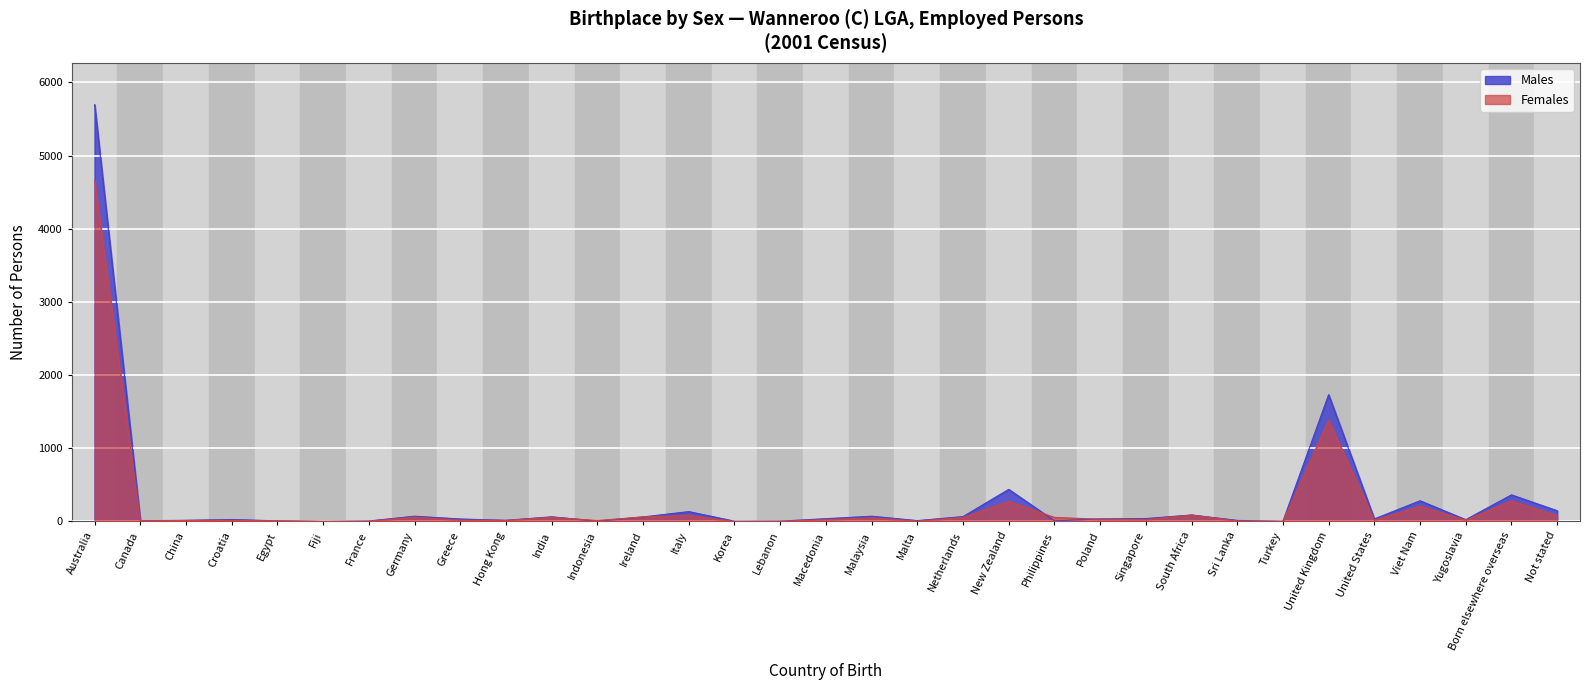

Which has a higher value, Poland or Italy?

Italy